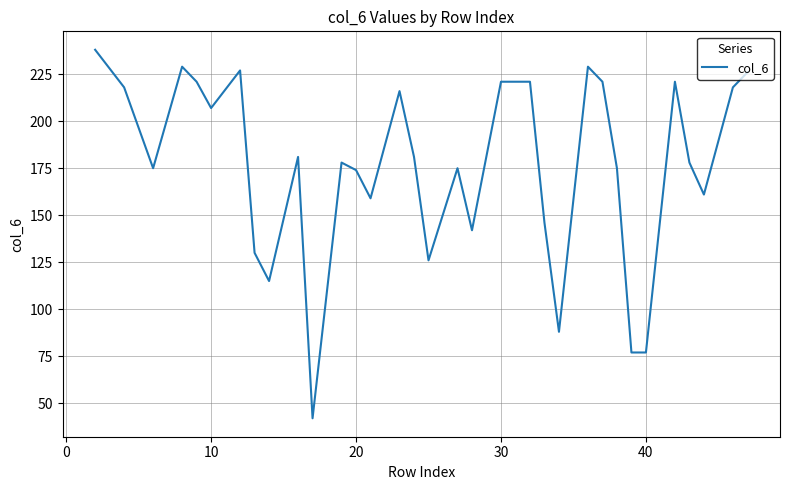

What is the smallest value displayed?

42